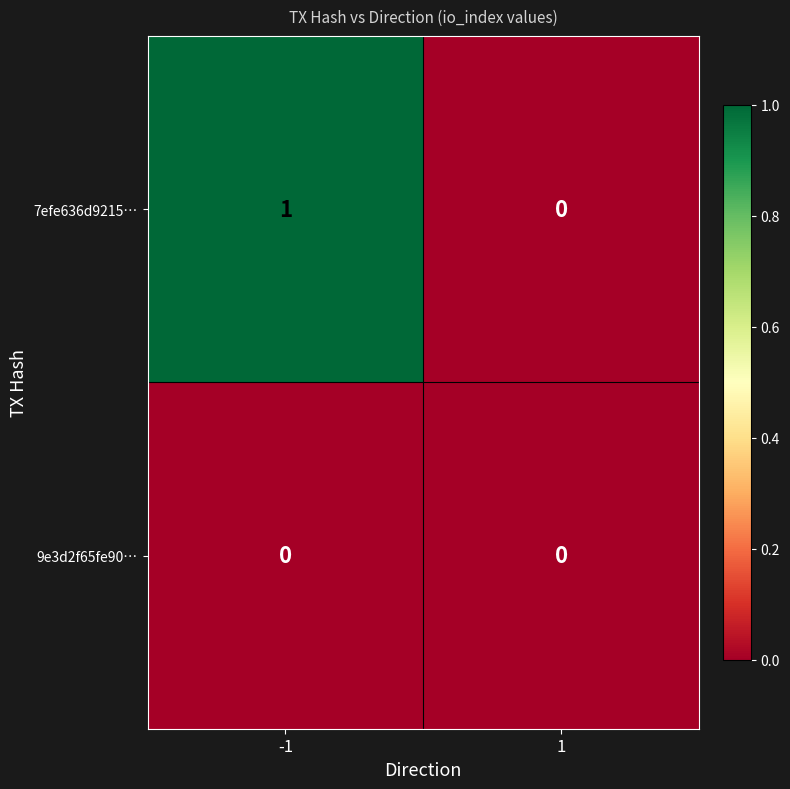

At -1, list the series in order from largest to smallest.

7efe636d9215…, 9e3d2f65fe90…